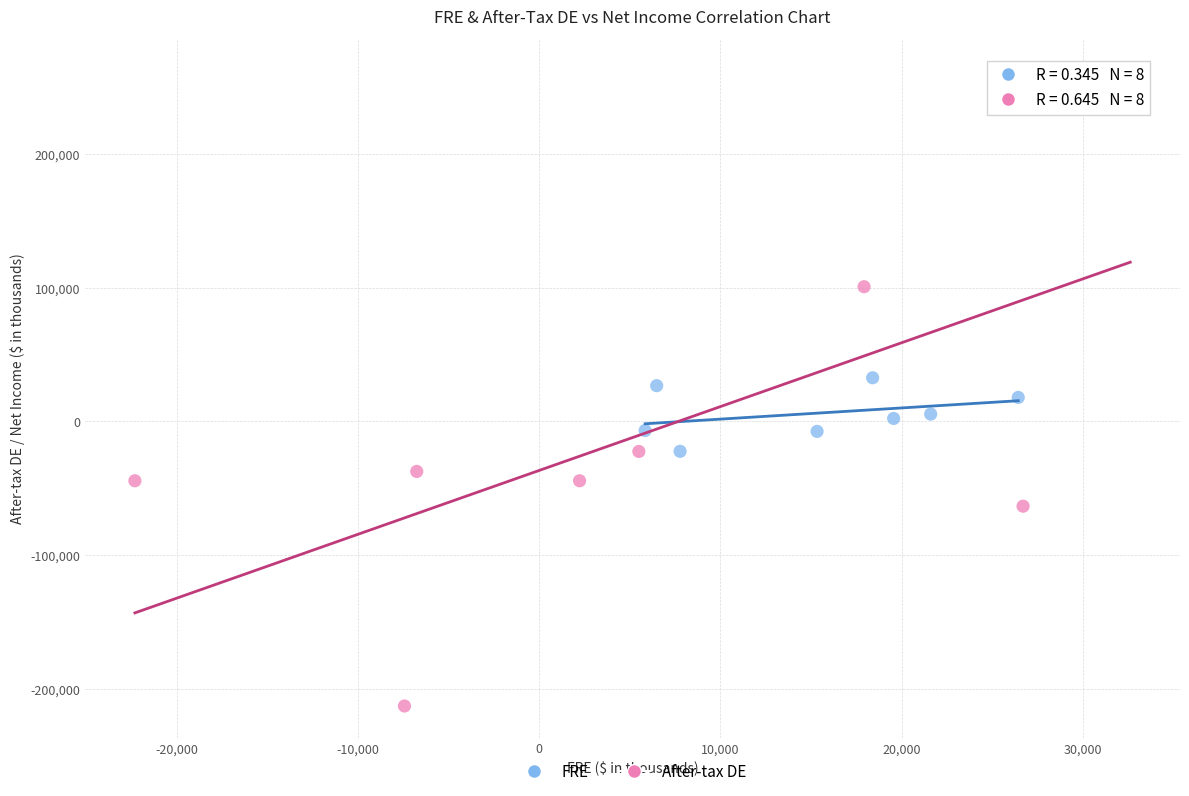

Which series reaches the minimum Y coordinate?

After-tax DE